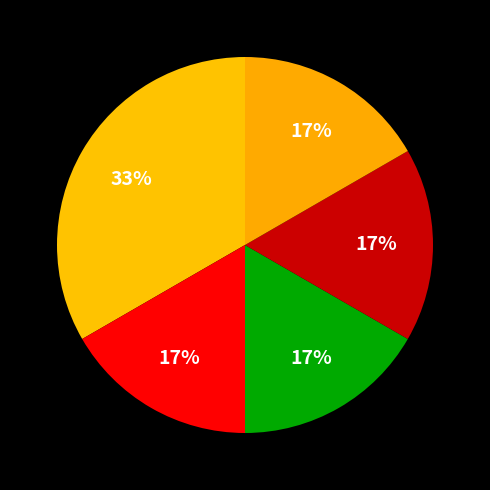

Approximately how many times larger is the value at فرآیندهای نوین در مهندسی مواد compared to علم و مهندسی سرامیک?

1.0